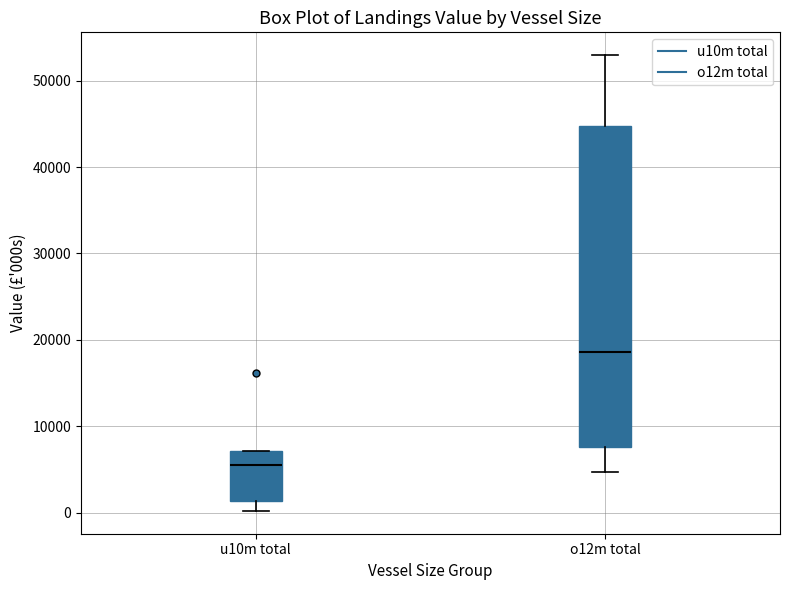

Which box has the lowest median line?

u10m total